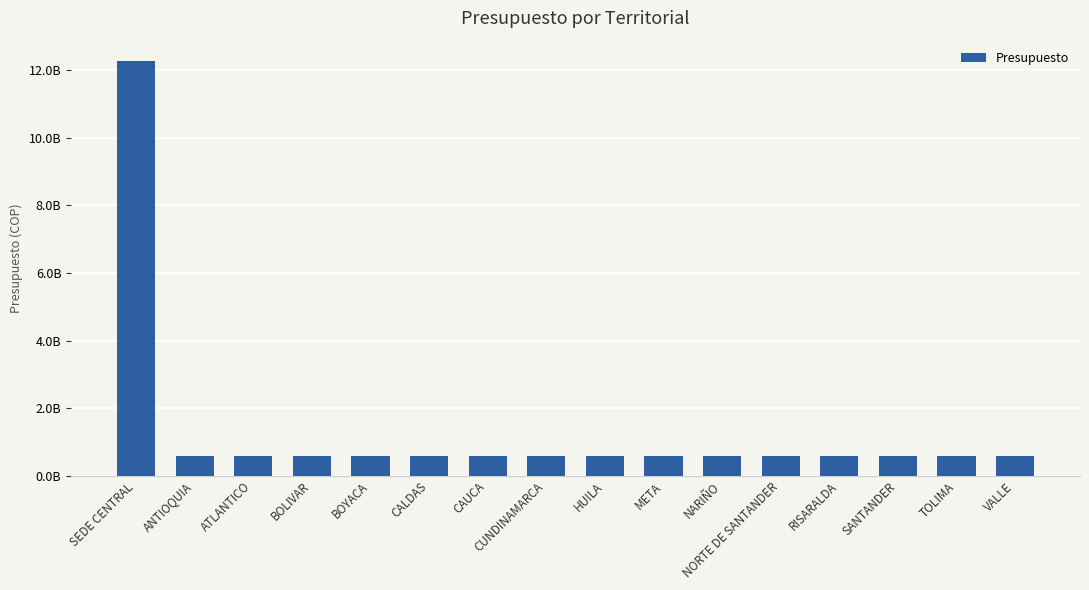

At which category does the chart reach its minimum across all series?

ATLANTICO